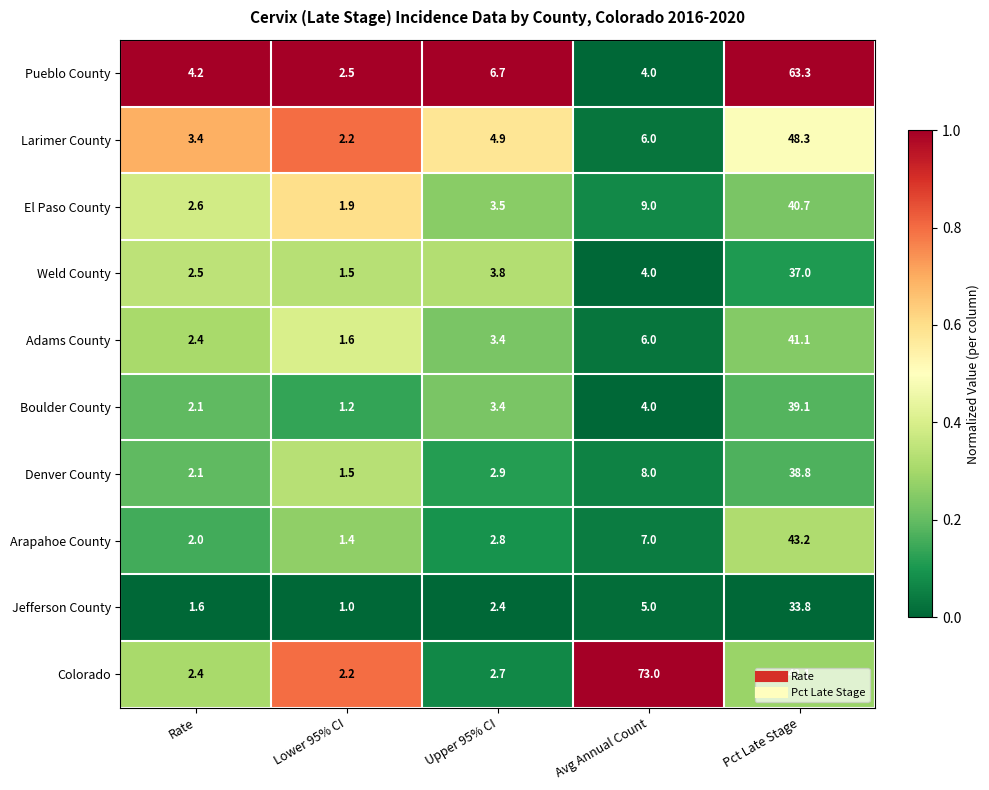

Read the Arapahoe County value at Avg Annual Count.

7.0